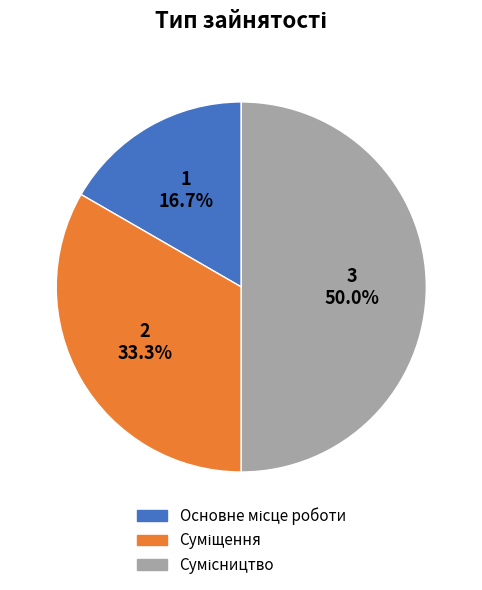

True or false: Суміщення accounts for 27% of the total.

False